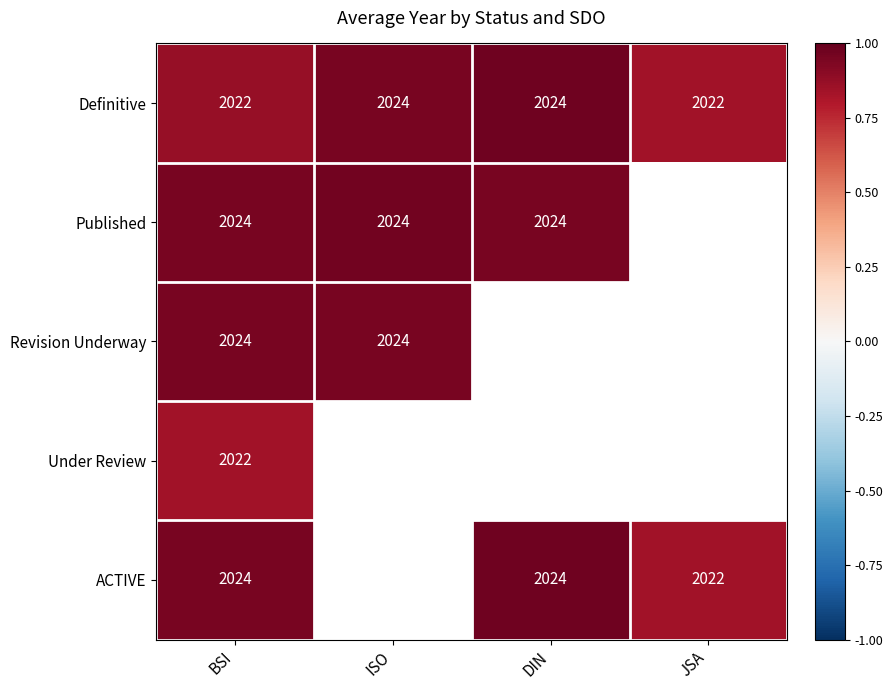

Is the value of Definitive at BSI greater than the value of Revision Underway at ISO?

No